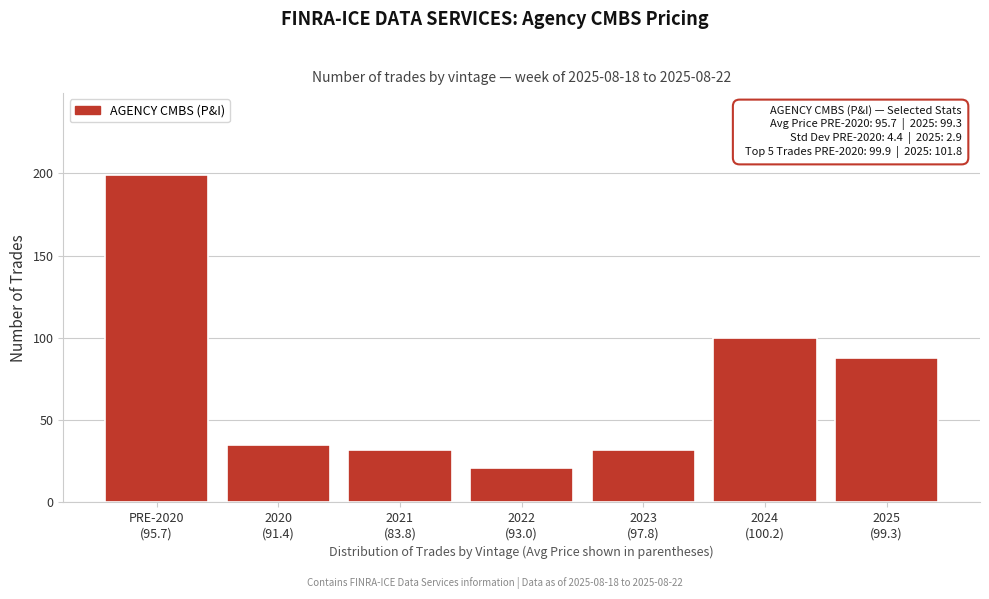

Reading right to left, what are all the values shown in this chart?

88	100	32	21	32	35	199